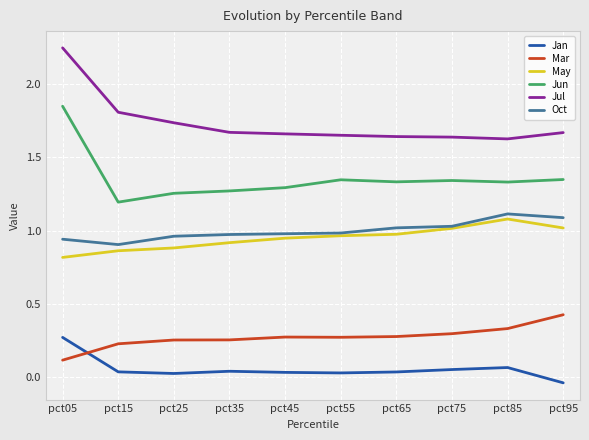

True or false: Jan and May cross at least once.

False